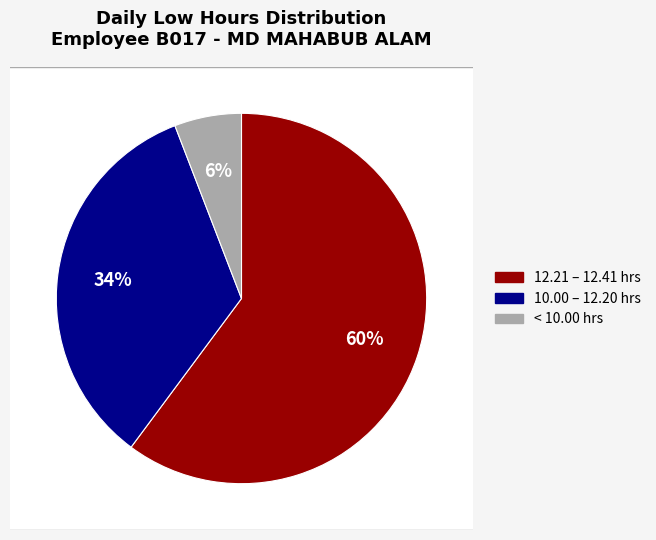

Is Wed 2 the majority of the pie?

No